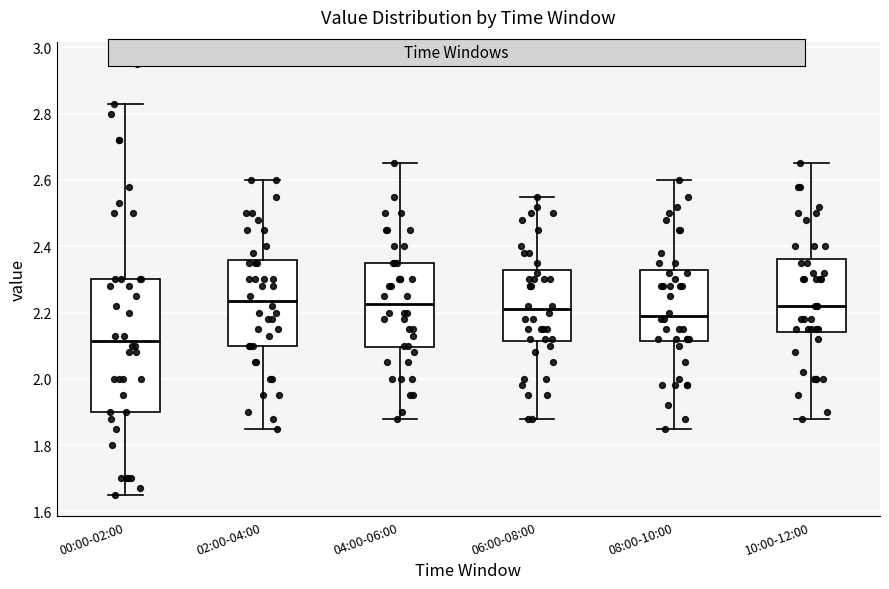

Comparing the boxes themselves (not the whiskers), which one is the tallest?

00:00-02:00